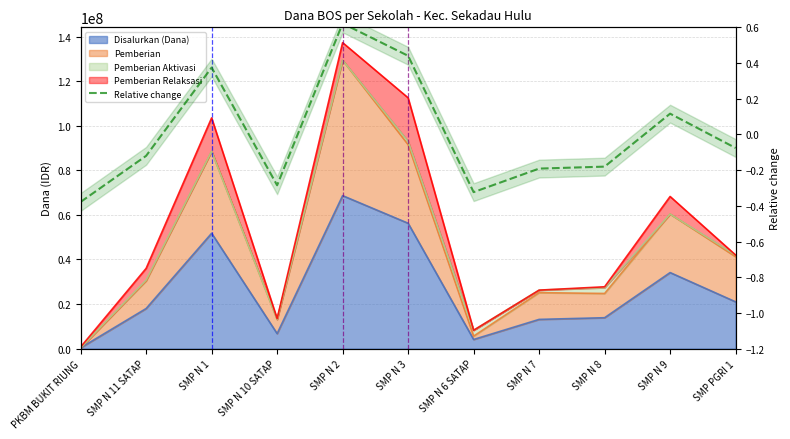

Reading right to left, list all the values displayed in this chart.

-0.1	0.1	-0.2	-0.2	-0.3	0.4	0.6	-0.3	0.4	-0.1	-0.4